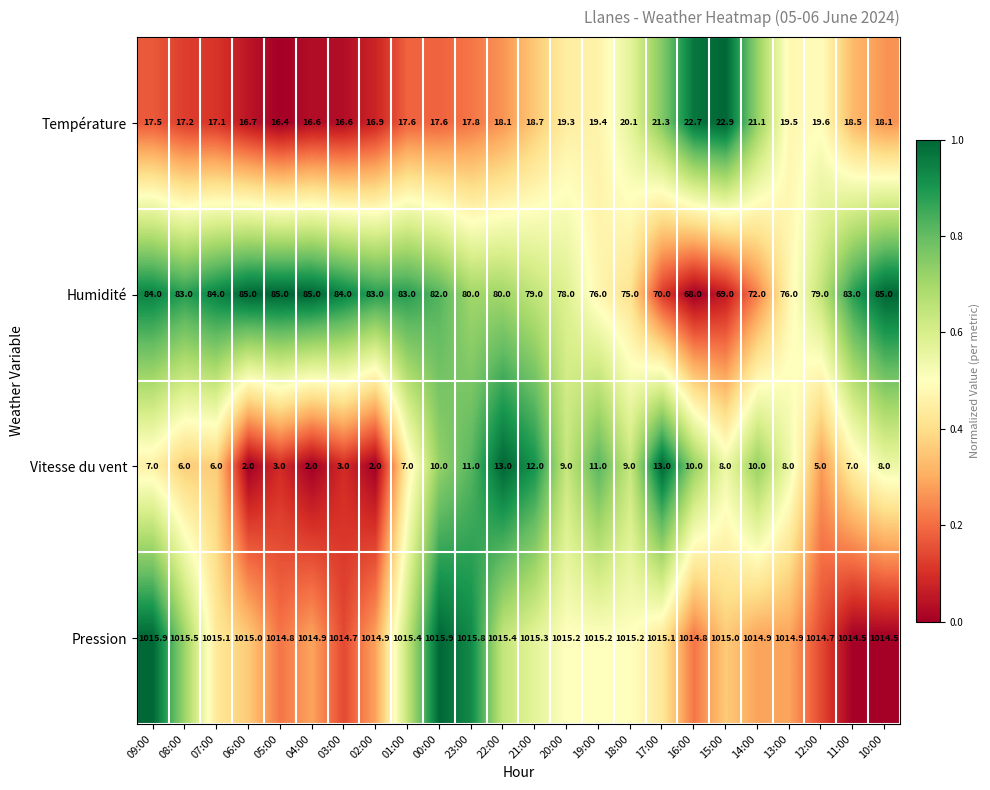

What is the sum of all Vitesse du vent values?

182.0